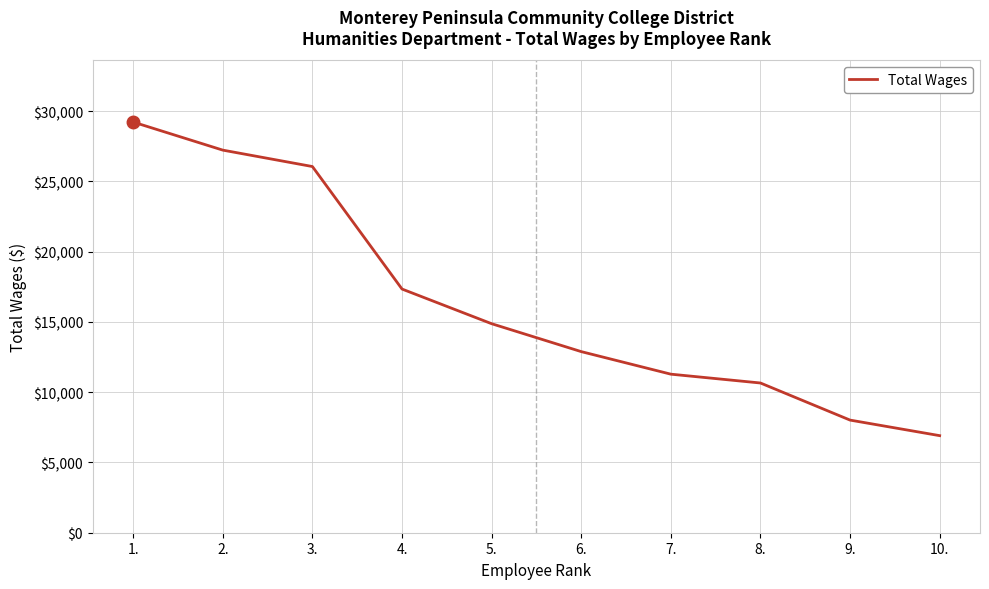

Rank the categories by value from lowest to highest.

10., 9., 8., 7., 6., 5., 4., 3., 2., 1.